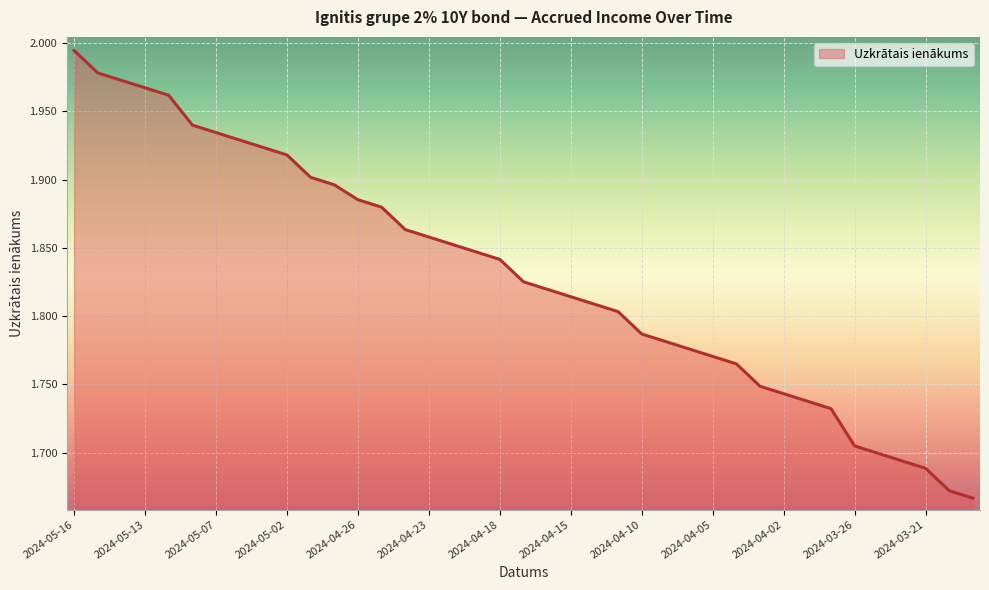

What is the difference between the maximum and minimum values?

0.3